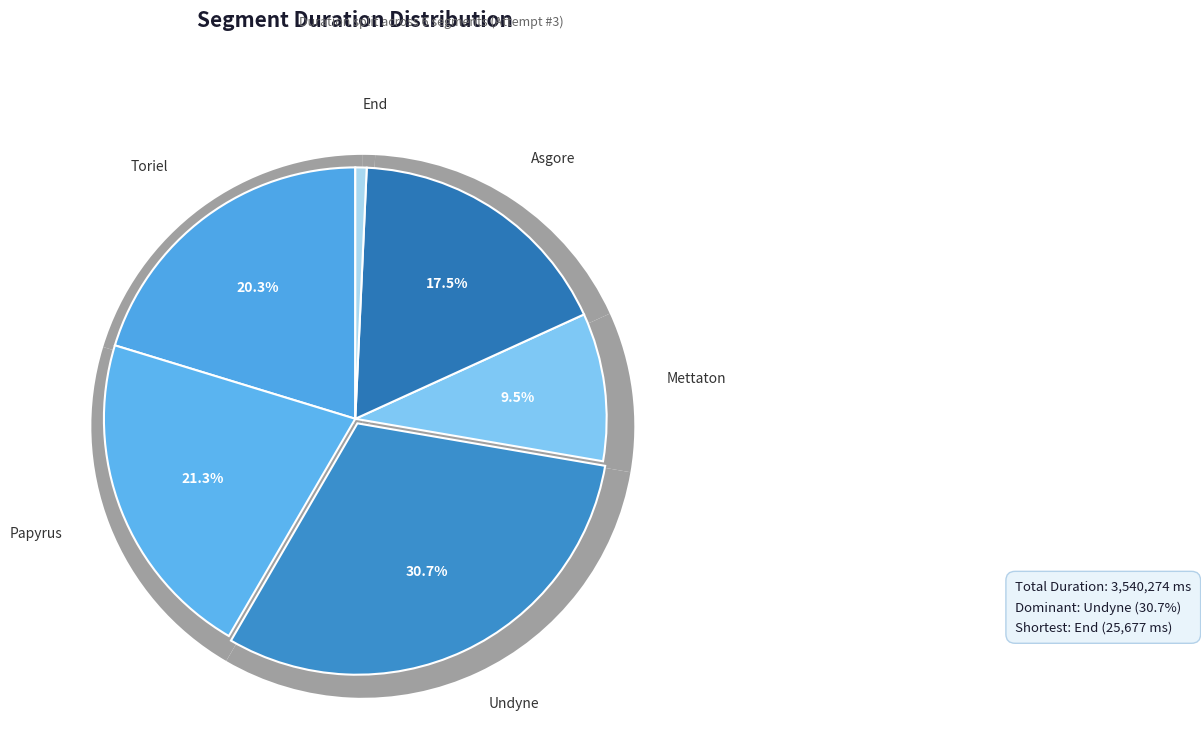

Which slice is the largest?

Undyne